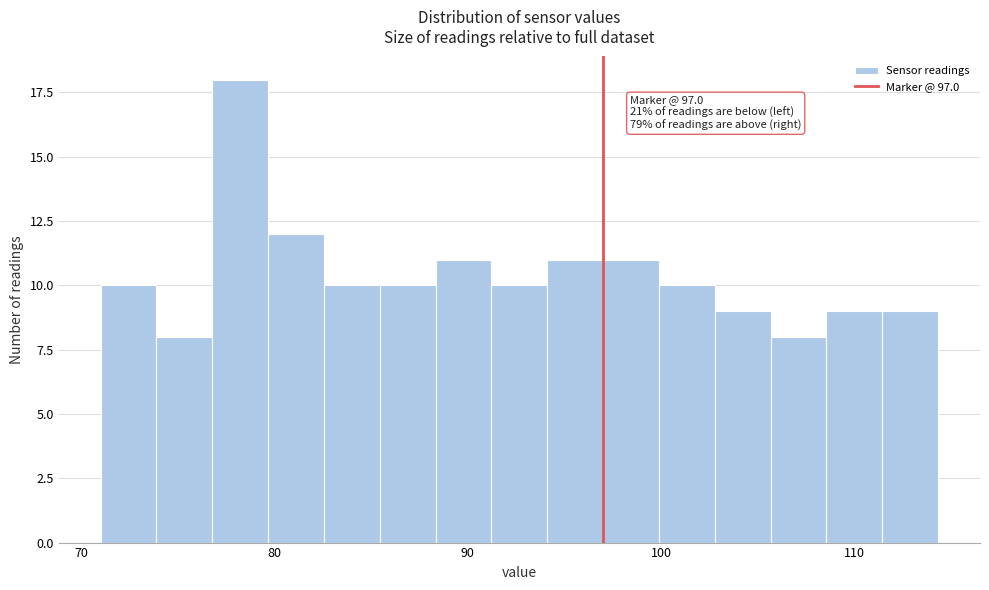

Around what value on the x-axis is the tallest bar? Give the approximate position of its centre, as read against the axis.

78